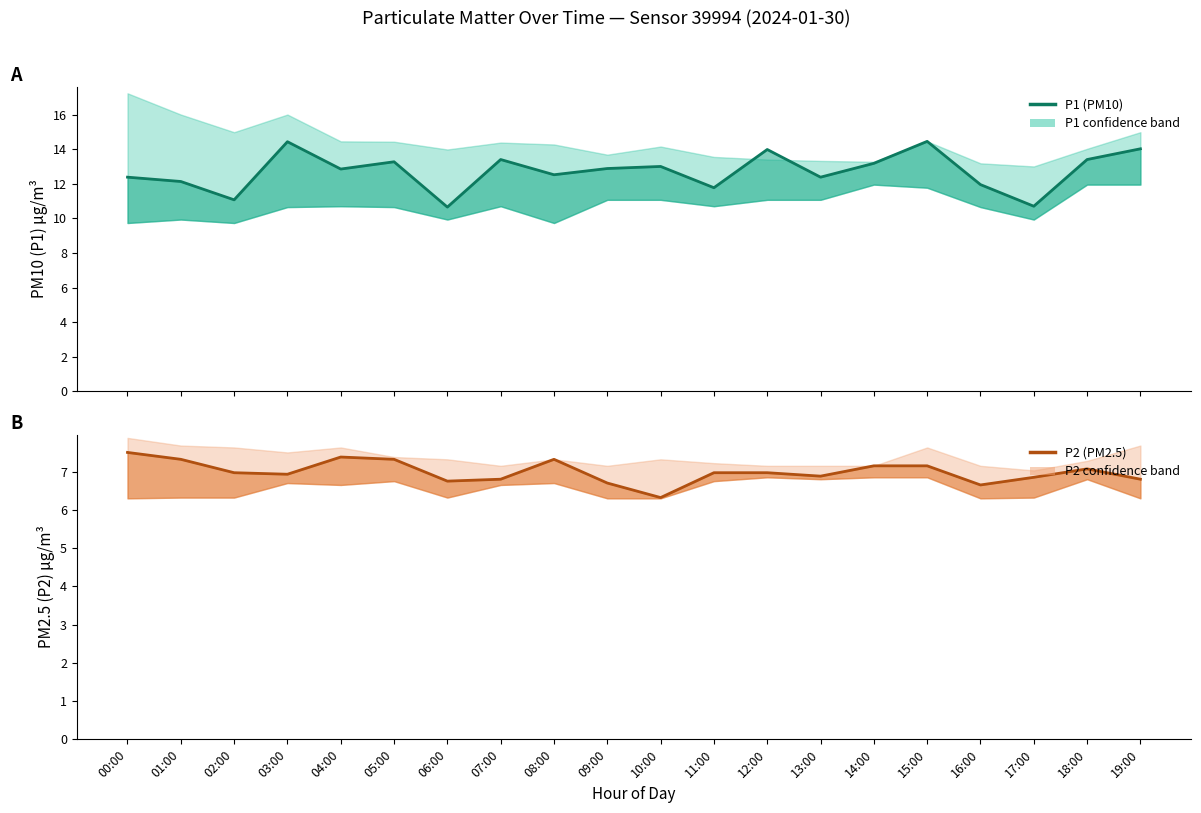

Which category has the highest value across all series?

15:00